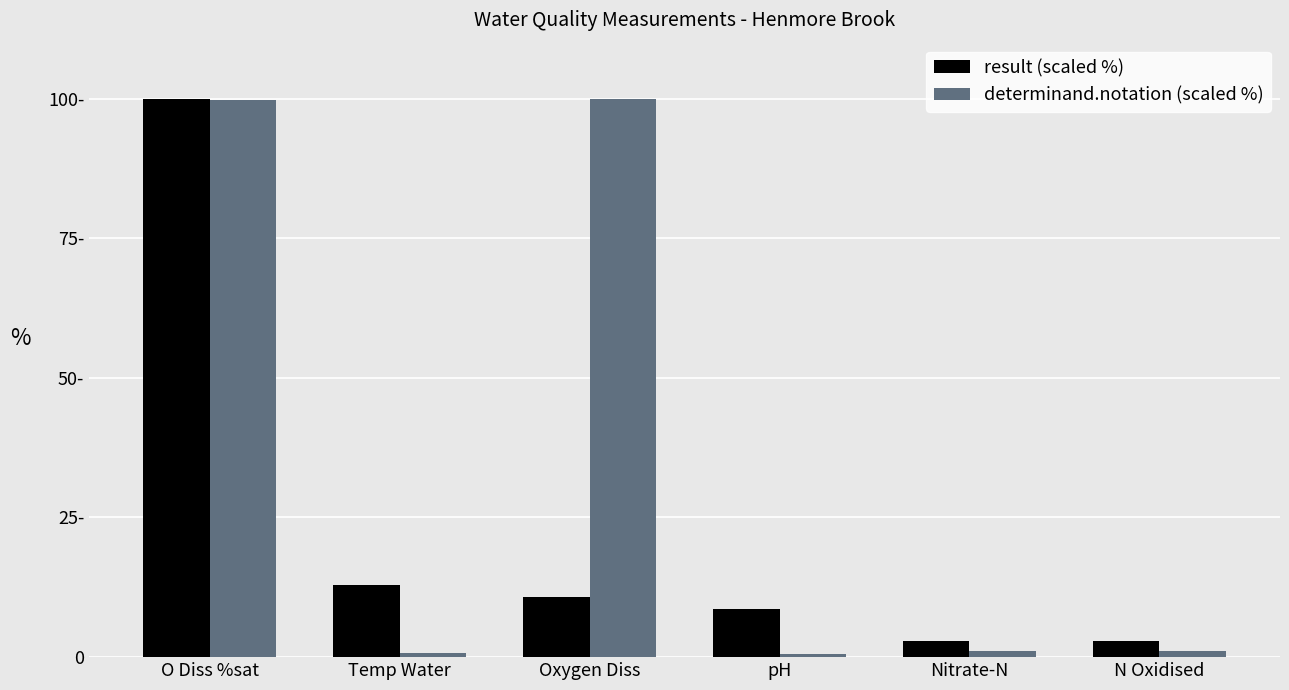

What are all the series names shown in the legend?

result (scaled %), determinand.notation (scaled %)